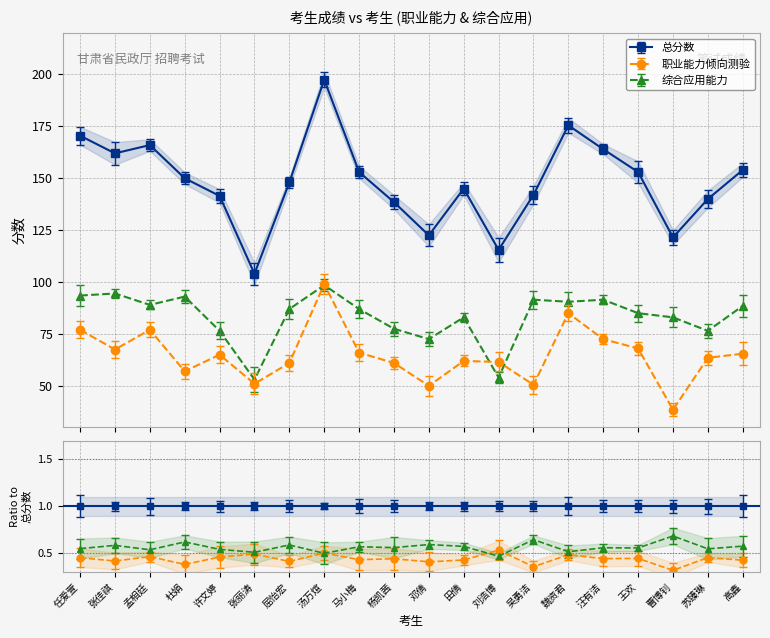

After their last crossing, which series has the higher values: 职业能力倾向测验 or 综合应用能力?

综合应用能力